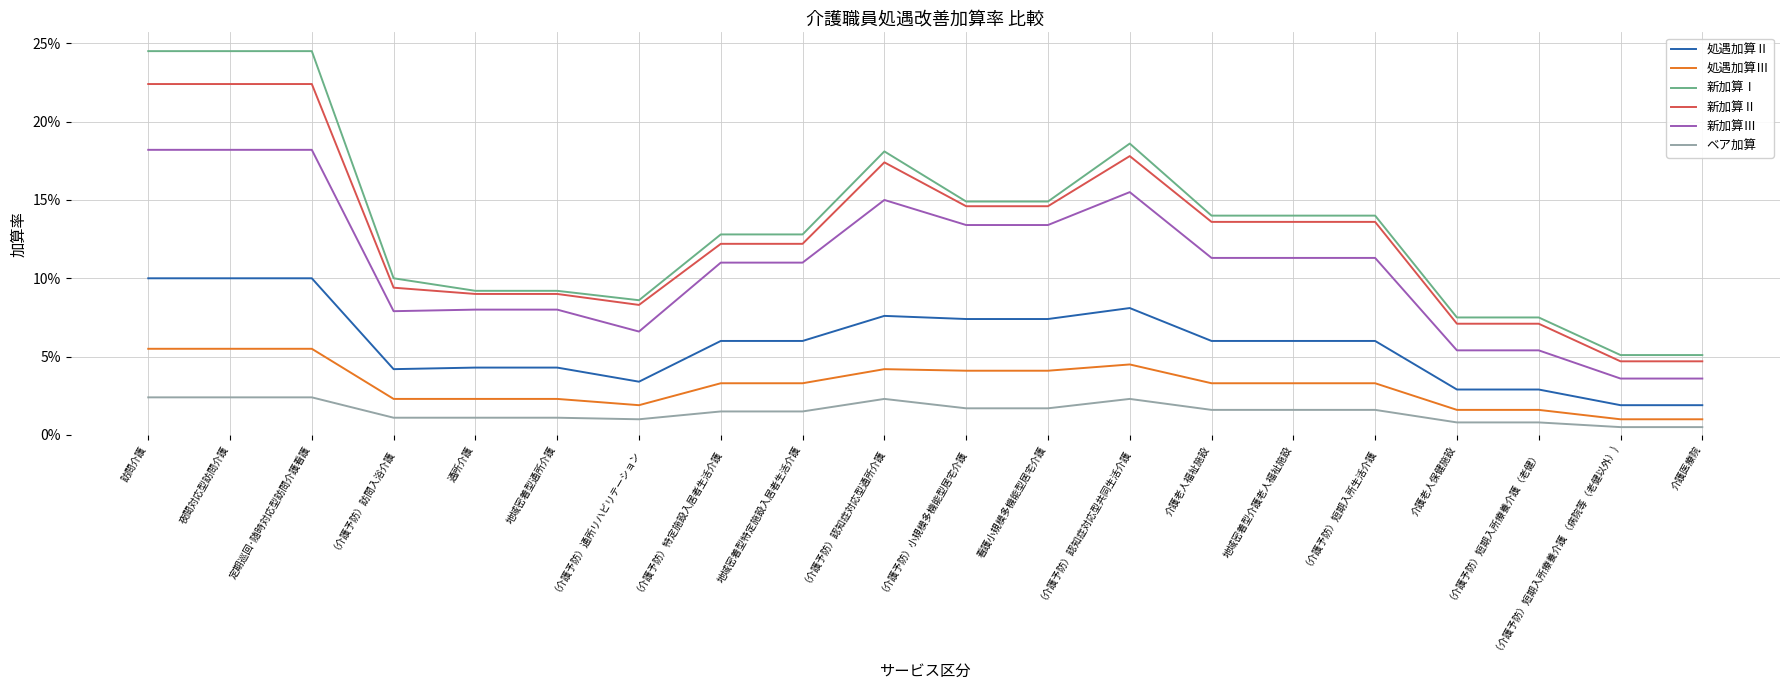

Reading left to right, extract all data points from this chart.

処遇加算Ⅱ: 訪問介護=0.1	夜間対応型訪問介護=0.1	定期巡回･随時対応型訪問介護看護=0.1	（介護予防）訪問入浴介護=0.0	通所介護=0.0	地域密着型通所介護=0.0	（介護予防）通所リハビリテーション=0.0	（介護予防）特定施設入居者生活介護=0.1	地域密着型特定施設入居者生活介護=0.1	（介護予防）認知症対応型通所介護=0.1	（介護予防）小規模多機能型居宅介護=0.1	看護小規模多機能型居宅介護=0.1	（介護予防）認知症対応型共同生活介護=0.1	介護老人福祉施設=0.1	地域密着型介護老人福祉施設=0.1	（介護予防）短期入所生活介護=0.1	介護老人保健施設=0.0	（介護予防）短期入所療養介護（老健）=0.0	（介護予防）短期入所療養介護 （病院等（老健以外）)=0.0	介護医療院=0.0
処遇加算Ⅲ: 訪問介護=0.1	夜間対応型訪問介護=0.1	定期巡回･随時対応型訪問介護看護=0.1	（介護予防）訪問入浴介護=0.0	通所介護=0.0	地域密着型通所介護=0.0	（介護予防）通所リハビリテーション=0.0	（介護予防）特定施設入居者生活介護=0.0	地域密着型特定施設入居者生活介護=0.0	（介護予防）認知症対応型通所介護=0.0	（介護予防）小規模多機能型居宅介護=0.0	看護小規模多機能型居宅介護=0.0	（介護予防）認知症対応型共同生活介護=0.0	介護老人福祉施設=0.0	地域密着型介護老人福祉施設=0.0	（介護予防）短期入所生活介護=0.0	介護老人保健施設=0.0	（介護予防）短期入所療養介護（老健）=0.0	（介護予防）短期入所療養介護 （病院等（老健以外）)=0.0	介護医療院=0.0
新加算Ⅰ: 訪問介護=0.2	夜間対応型訪問介護=0.2	定期巡回･随時対応型訪問介護看護=0.2	（介護予防）訪問入浴介護=0.1	通所介護=0.1	地域密着型通所介護=0.1	（介護予防）通所リハビリテーション=0.1	（介護予防）特定施設入居者生活介護=0.1	地域密着型特定施設入居者生活介護=0.1	（介護予防）認知症対応型通所介護=0.2	（介護予防）小規模多機能型居宅介護=0.1	看護小規模多機能型居宅介護=0.1	（介護予防）認知症対応型共同生活介護=0.2	介護老人福祉施設=0.1	地域密着型介護老人福祉施設=0.1	（介護予防）短期入所生活介護=0.1	介護老人保健施設=0.1	（介護予防）短期入所療養介護（老健）=0.1	（介護予防）短期入所療養介護 （病院等（老健以外）)=0.1	介護医療院=0.1
新加算Ⅱ: 訪問介護=0.2	夜間対応型訪問介護=0.2	定期巡回･随時対応型訪問介護看護=0.2	（介護予防）訪問入浴介護=0.1	通所介護=0.1	地域密着型通所介護=0.1	（介護予防）通所リハビリテーション=0.1	（介護予防）特定施設入居者生活介護=0.1	地域密着型特定施設入居者生活介護=0.1	（介護予防）認知症対応型通所介護=0.2	（介護予防）小規模多機能型居宅介護=0.1	看護小規模多機能型居宅介護=0.1	（介護予防）認知症対応型共同生活介護=0.2	介護老人福祉施設=0.1	地域密着型介護老人福祉施設=0.1	（介護予防）短期入所生活介護=0.1	介護老人保健施設=0.1	（介護予防）短期入所療養介護（老健）=0.1	（介護予防）短期入所療養介護 （病院等（老健以外）)=0.0	介護医療院=0.0
新加算Ⅲ: 訪問介護=0.2	夜間対応型訪問介護=0.2	定期巡回･随時対応型訪問介護看護=0.2	（介護予防）訪問入浴介護=0.1	通所介護=0.1	地域密着型通所介護=0.1	（介護予防）通所リハビリテーション=0.1	（介護予防）特定施設入居者生活介護=0.1	地域密着型特定施設入居者生活介護=0.1	（介護予防）認知症対応型通所介護=0.1	（介護予防）小規模多機能型居宅介護=0.1	看護小規模多機能型居宅介護=0.1	（介護予防）認知症対応型共同生活介護=0.2	介護老人福祉施設=0.1	地域密着型介護老人福祉施設=0.1	（介護予防）短期入所生活介護=0.1	介護老人保健施設=0.1	（介護予防）短期入所療養介護（老健）=0.1	（介護予防）短期入所療養介護 （病院等（老健以外）)=0.0	介護医療院=0.0
ベア加算: 訪問介護=0.0	夜間対応型訪問介護=0.0	定期巡回･随時対応型訪問介護看護=0.0	（介護予防）訪問入浴介護=0.0	通所介護=0.0	地域密着型通所介護=0.0	（介護予防）通所リハビリテーション=0.0	（介護予防）特定施設入居者生活介護=0.0	地域密着型特定施設入居者生活介護=0.0	（介護予防）認知症対応型通所介護=0.0	（介護予防）小規模多機能型居宅介護=0.0	看護小規模多機能型居宅介護=0.0	（介護予防）認知症対応型共同生活介護=0.0	介護老人福祉施設=0.0	地域密着型介護老人福祉施設=0.0	（介護予防）短期入所生活介護=0.0	介護老人保健施設=0.0	（介護予防）短期入所療養介護（老健）=0.0	（介護予防）短期入所療養介護 （病院等（老健以外）)=0.0	介護医療院=0.0